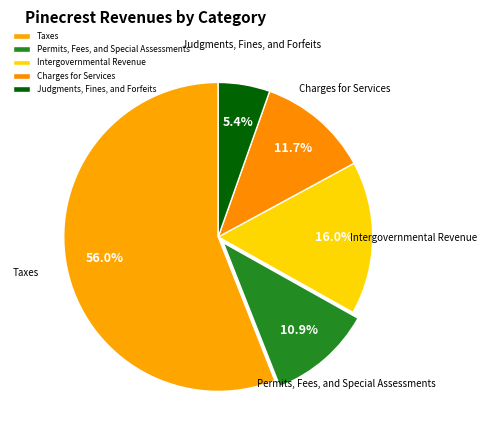

What is the largest slice in the pie chart?

Taxes